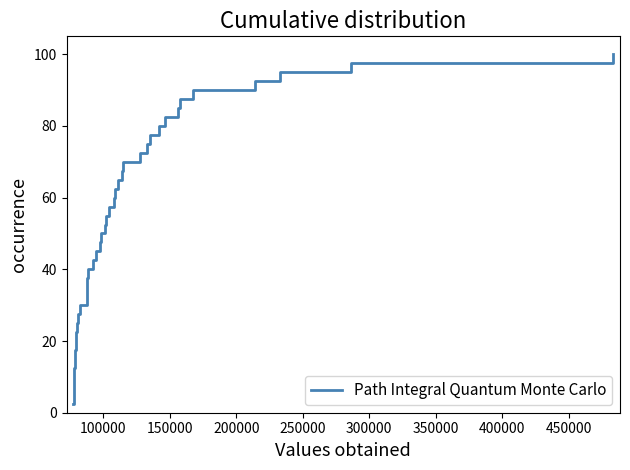

What is the sum of all values?

2050.0